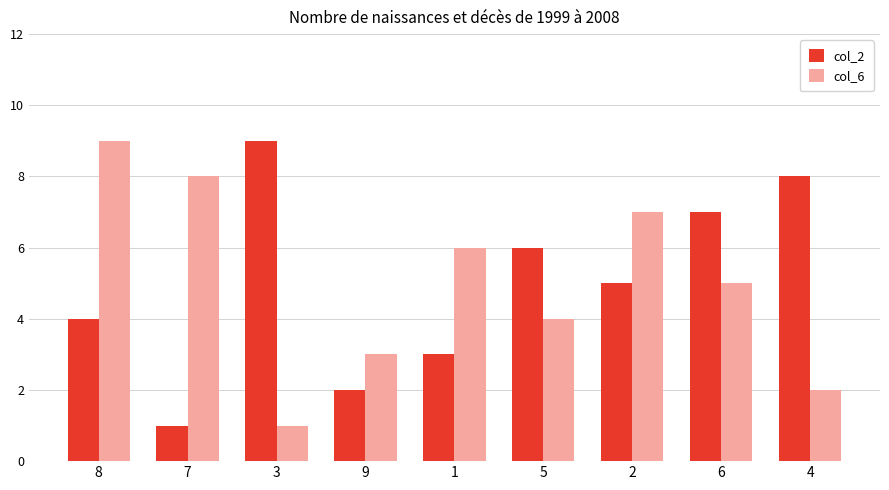

At which label is col_6 closest to 5?

6